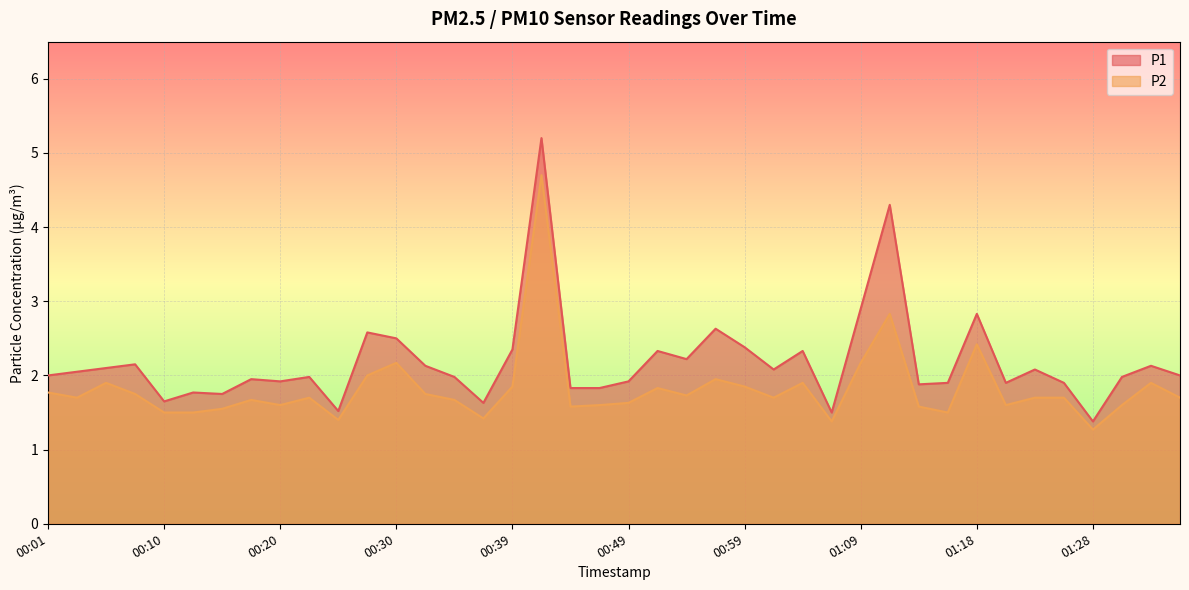

Which has a higher value, 01:18 or 00:37?

01:18